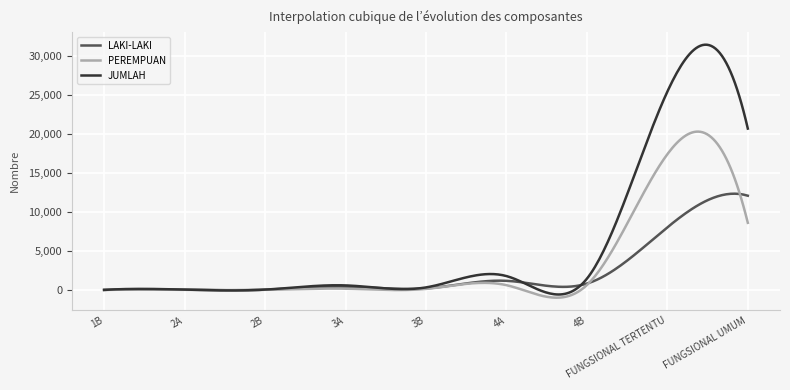

Which series has the widest spread of values?

JUMLAH